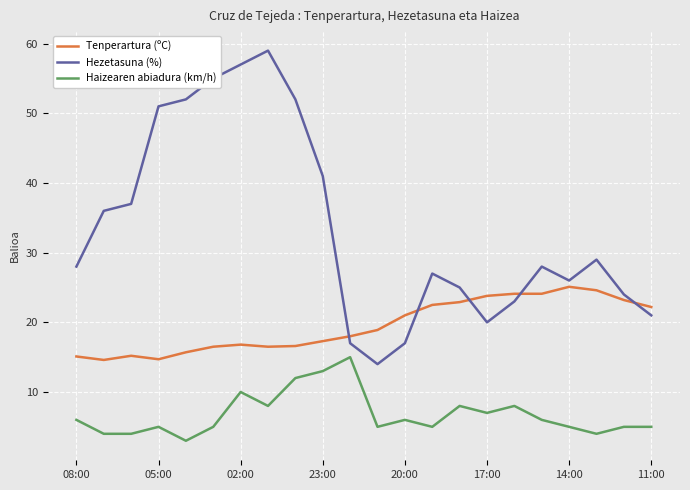

Rank the series by their average value, from lowest to highest.

Haizearen abiadura (km/h), Tenperartura (ºC), Hezetasuna (%)